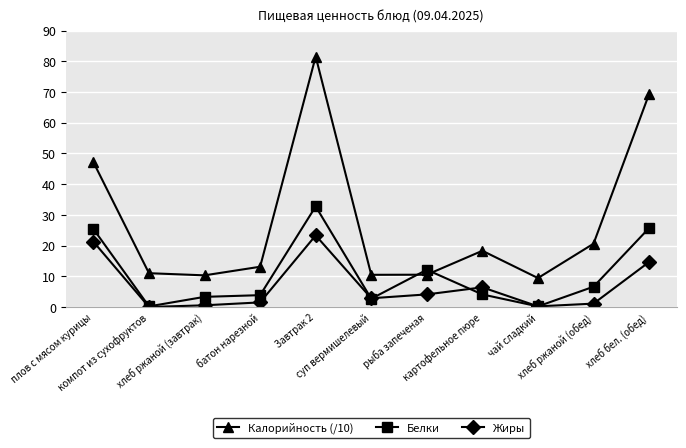

True or false: Калорийность (/10) and Жиры cross at least once.

False